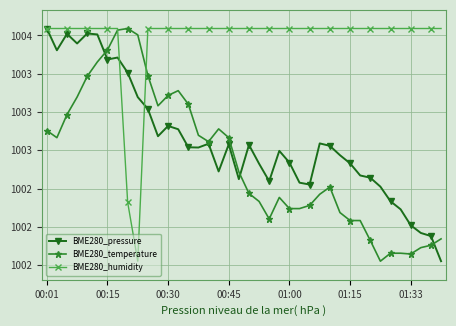

What is the difference between the maximum and minimum values in the BME280_temperature series?

1.5